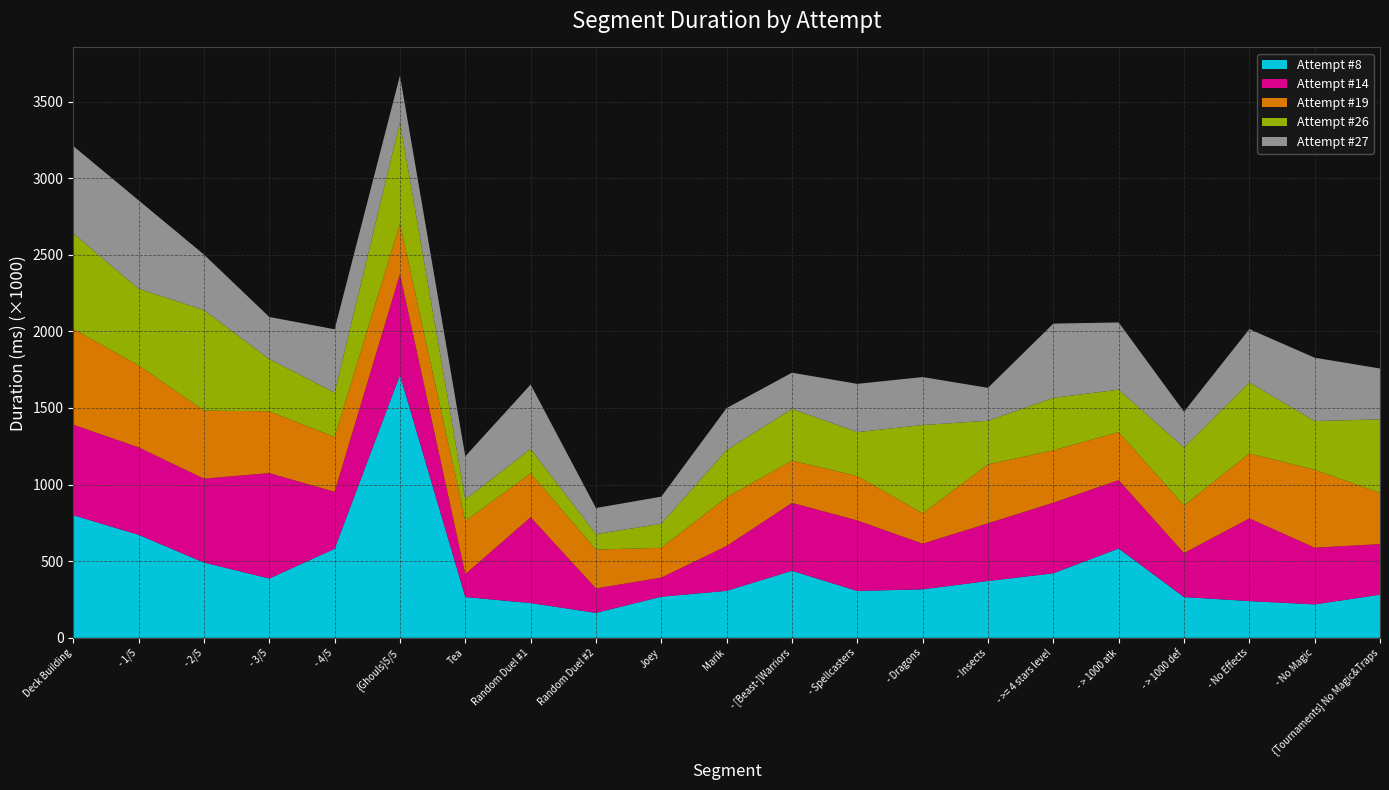

Reading left to right, extract all data points from this chart.

Attempt #8: 800460	672072	491340	387212	581329	1715431	266502	226879	162927	268444	306734	437639	305775	316689	370862	421327	583022	266104	240006	218156	281595
Attempt #14: 590466	570973	547656	687718	371691	658955	149569	560165	159572	124752	292628	443322	460264	297839	376474	460621	446369	287029	539561	370240	330237
Attempt #19: 624259	534478	444222	403315	357281	328997	347050	286009	253300	194501	317550	275591	289444	198044	384717	341695	313116	310751	423949	508296	334119
Attempt #26: 624044	500932	655867	341181	290177	662059	140071	159681	101008	156968	307737	337348	287279	576209	284495	342795	277181	378671	463596	318043	479906
Attempt #27: 570269	576981	362488	274725	413225	304195	281584	420388	170416	176725	274899	236590	314750	313098	215170	484374	438616	233508	347906	413514	331956